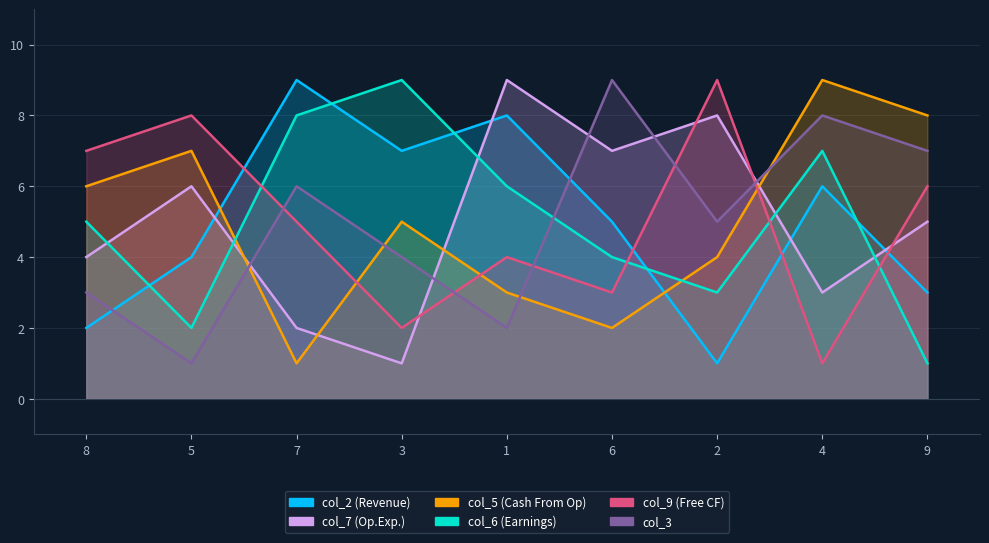

At which label does col_3 first exceed 5?

7